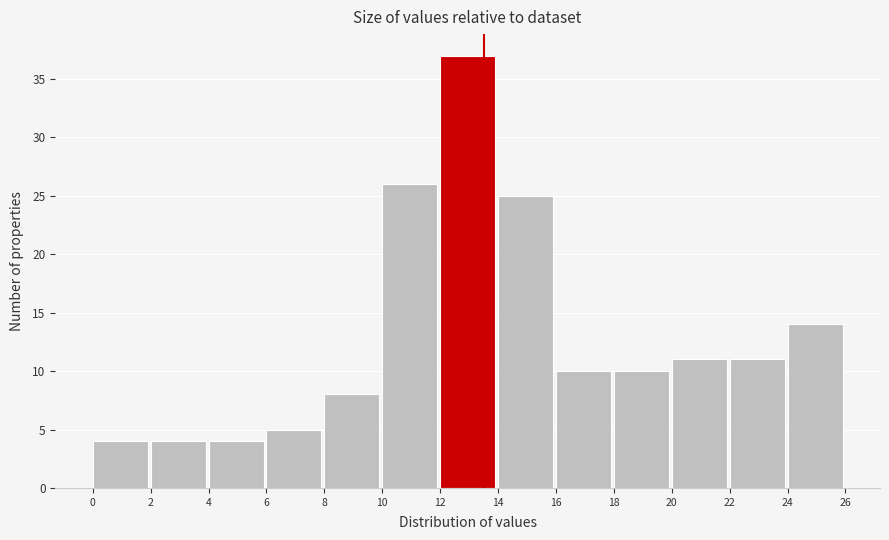

Reading left to right, list every bar in this chart as the range it spans on the x-axis followed by its height. The values are not printed on the chart, so give them approximately, as read against the axis.

0 to 2: 4
2 to 4: 4
4 to 6: 4
6 to 8: 5
8 to 10: 8
10 to 12: 26
12 to 14: 37
14 to 16: 25
16 to 18: 10
18 to 20: 10
20 to 22: 11
22 to 24: 11
24 to 26: 14